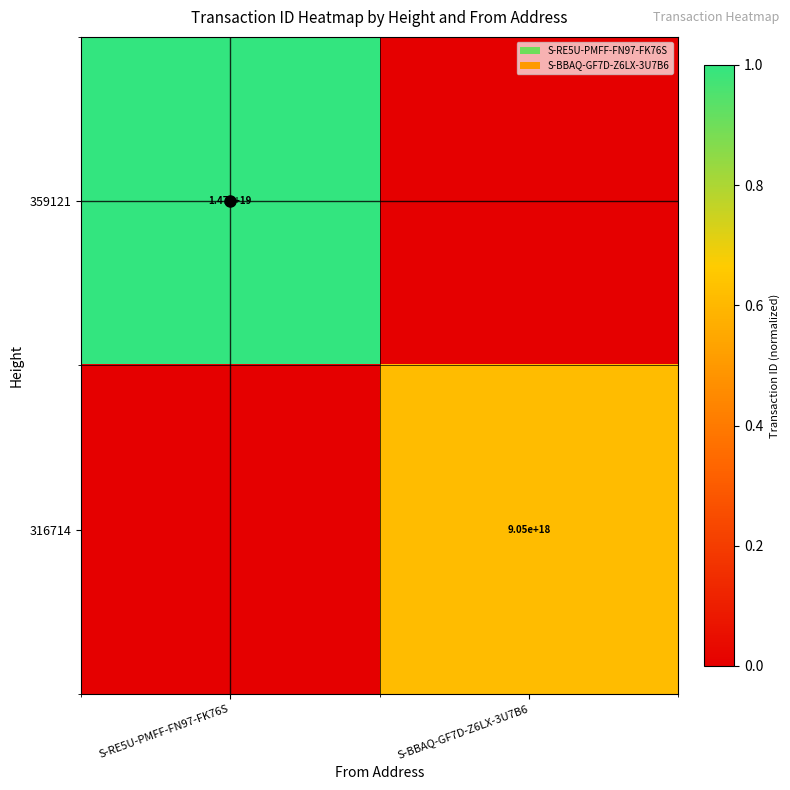

True or false: 359121 has a value of 14700000000000000000 at S-RE5U-PMFF-FN97-FK76S.

True